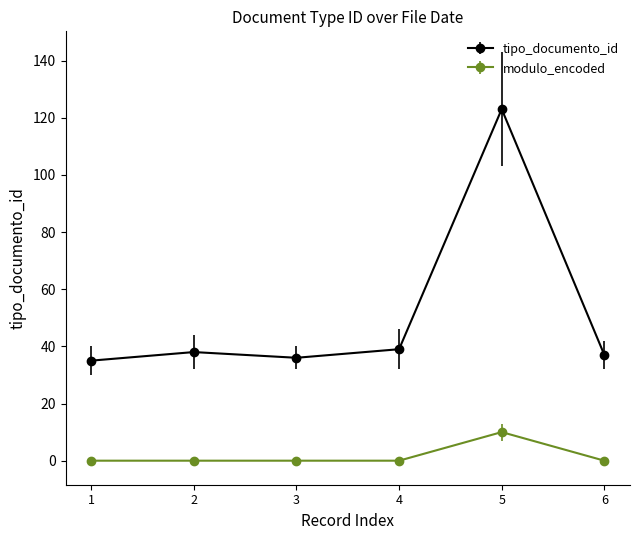

Reading left to right, list all the values displayed in this chart.

tipo_documento_id: 1=35	2=38	3=36	4=39	5=123	6=37
modulo_encoded: 1=0	2=0	3=0	4=0	5=10	6=0